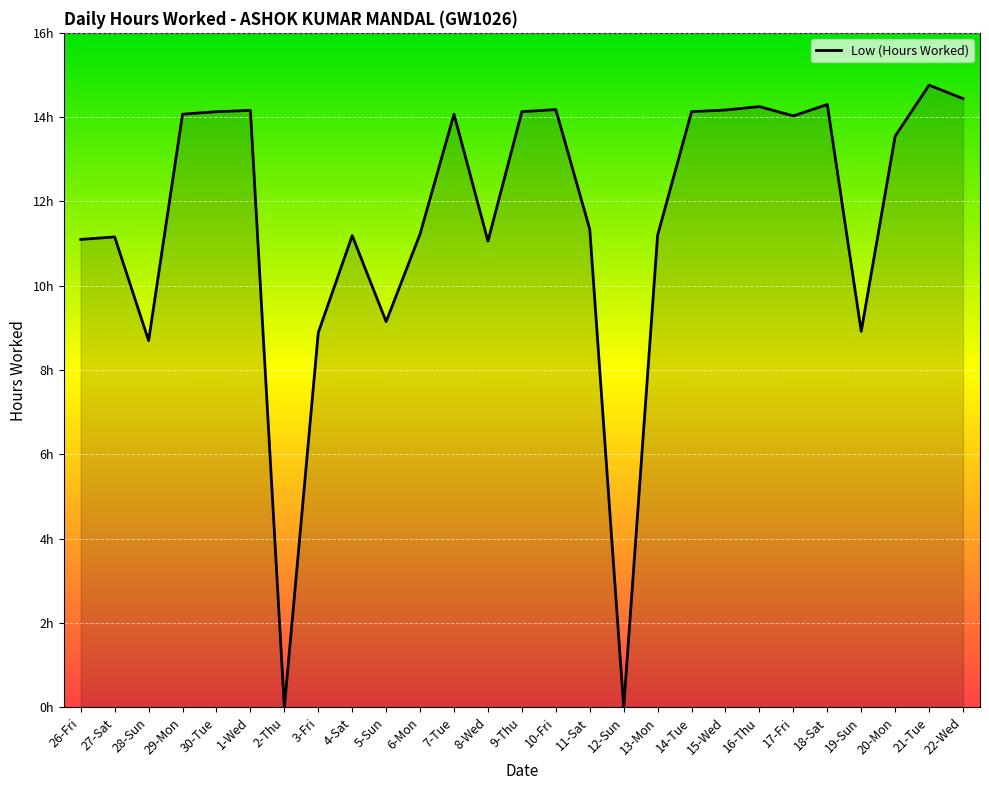

What is the label of the 25th point from the right?

28-Sun